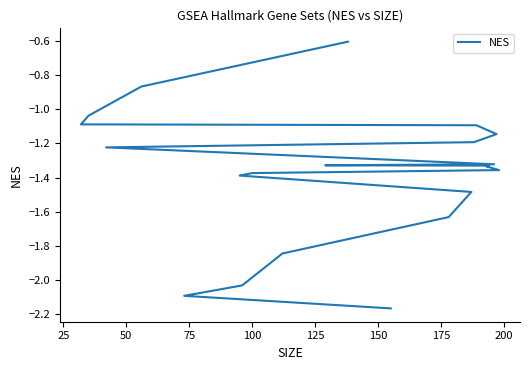

The chart shows a value of -0.4 at 225. True or false?

False